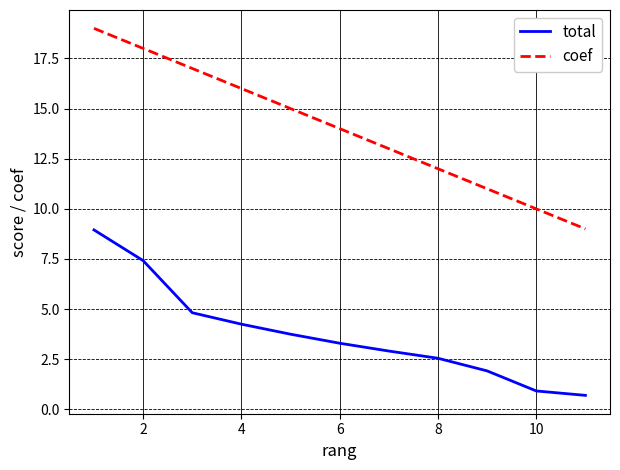

How many distinct data groups are displayed?

2